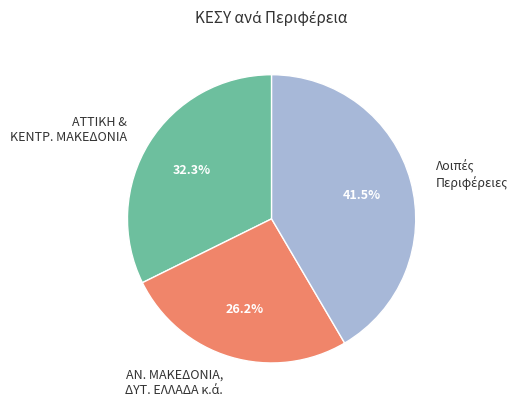

Does any single category account for the majority?

No